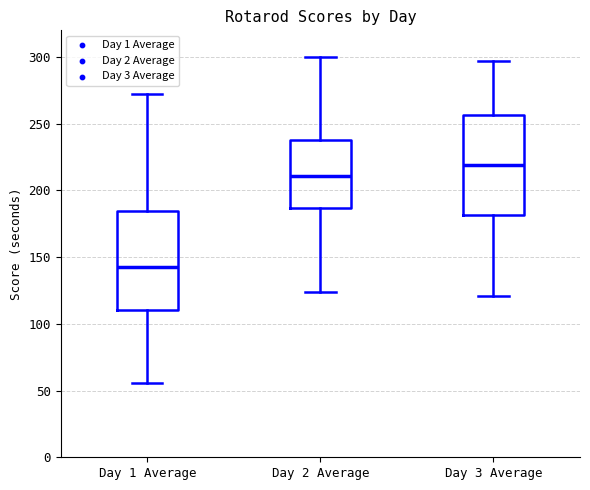

Which box's median line is the highest?

Day 3 Average